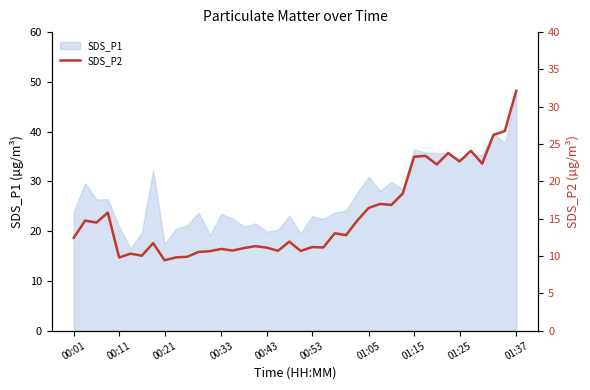

How many lines are shown in the chart?

1